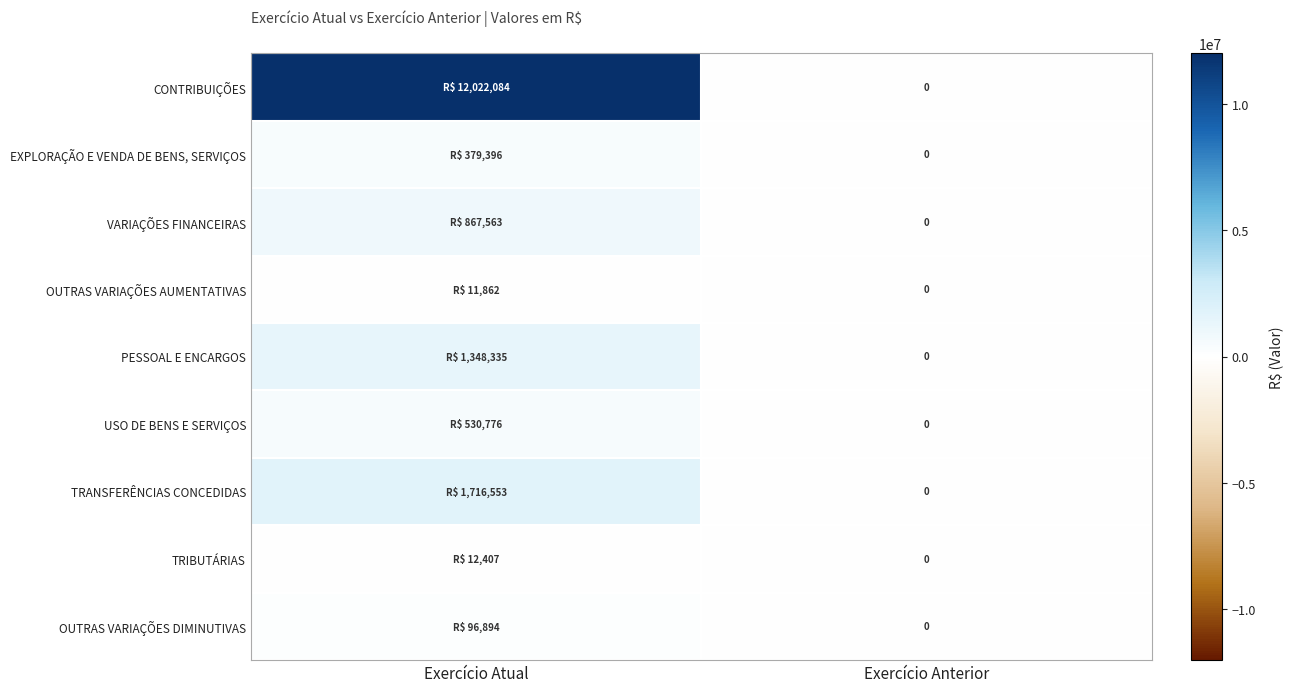

What is the average value of the OUTRAS VARIAÇÕES DIMINUTIVAS series?

48447.2